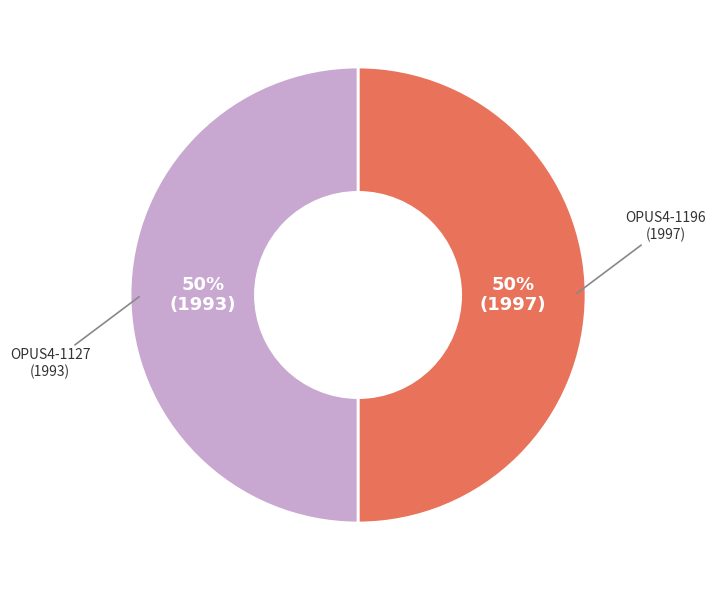

To the nearest percent, what is the average slice percentage?

50%